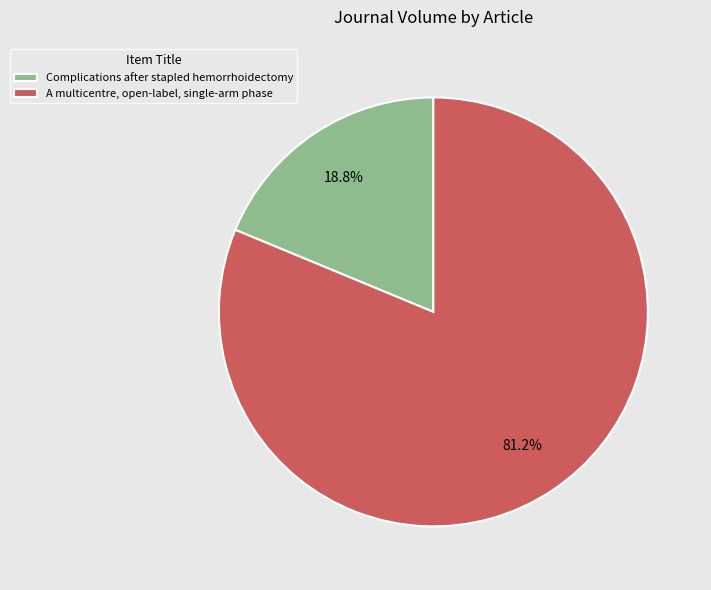

Which slice is the largest?

A multicentre, open-label, single-arm phase